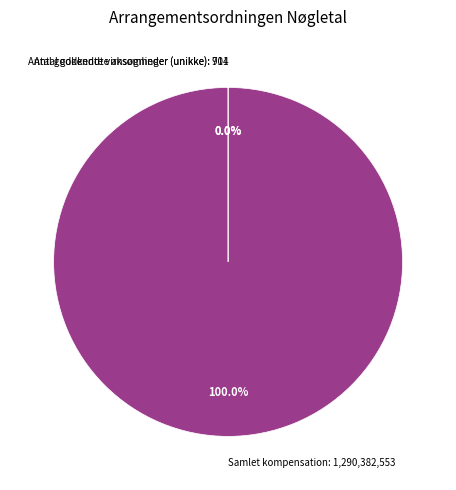

Which category has the biggest portion of the pie?

Samlet kompensation: 1,290,382,553